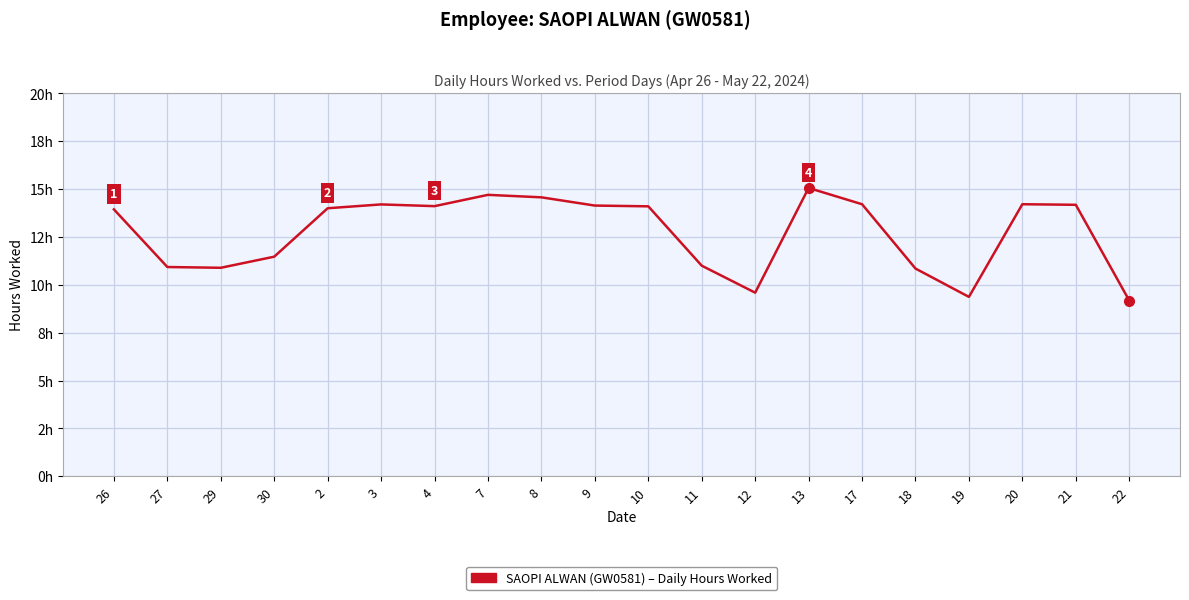

Does the chart have visible grid lines?

Yes